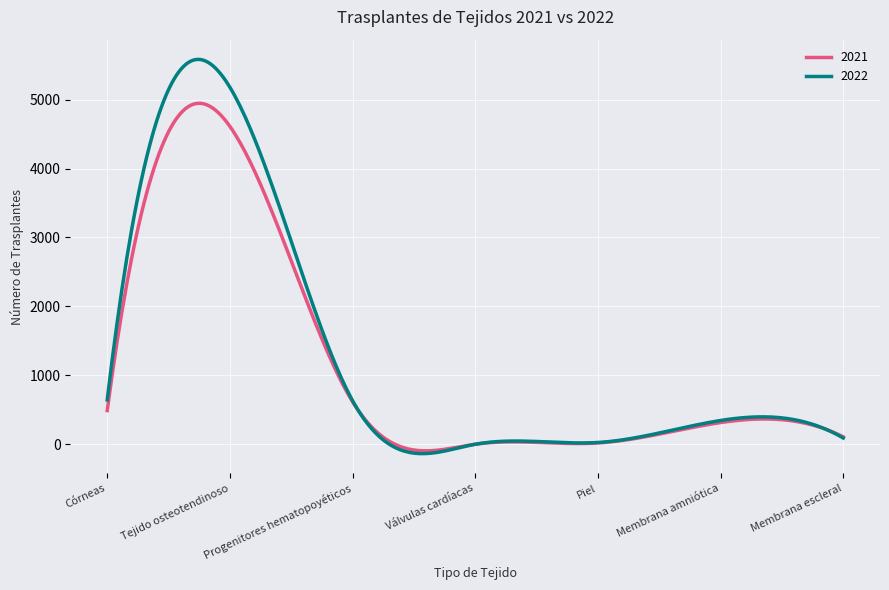

What is the greatest value displayed?

5584.2